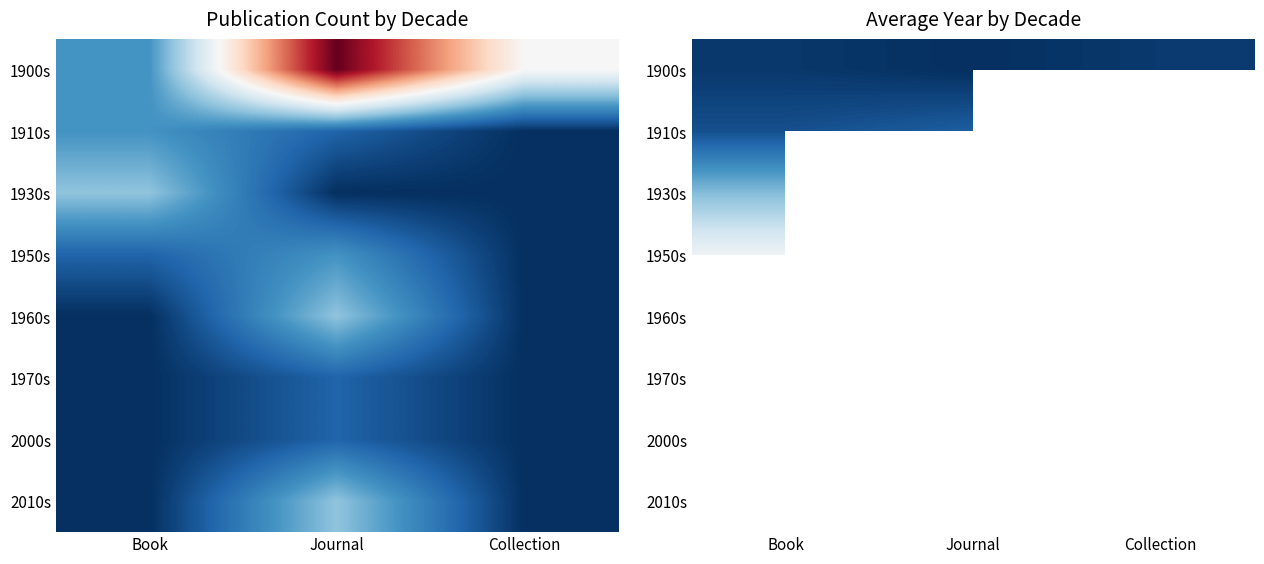

Is the value of 2000s at Journal greater than the value of 2010s at Book?

No